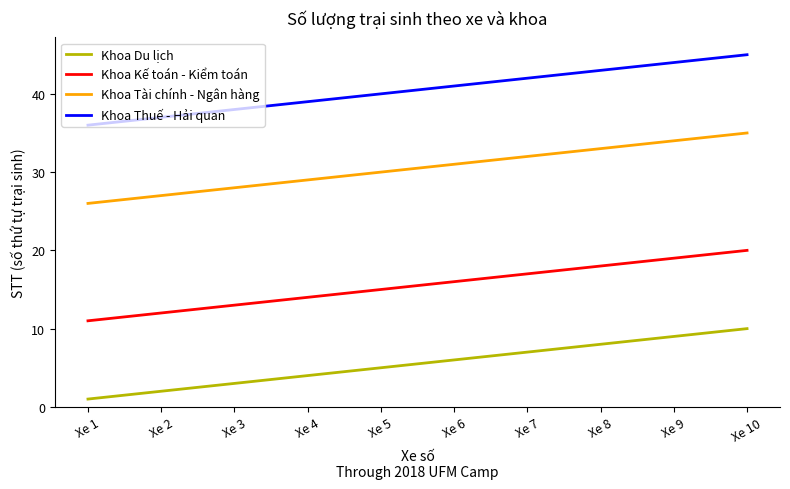

Rank the categories by Khoa Tài chính - Ngân hàng value from lowest to highest.

Xe 1, Xe 2, Xe 3, Xe 4, Xe 5, Xe 6, Xe 7, Xe 8, Xe 9, Xe 10